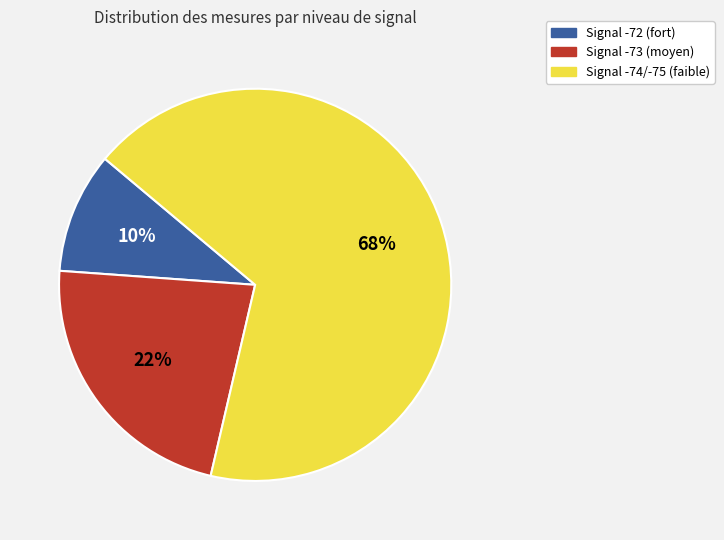

Is there any slice that represents more than half of the pie?

Yes